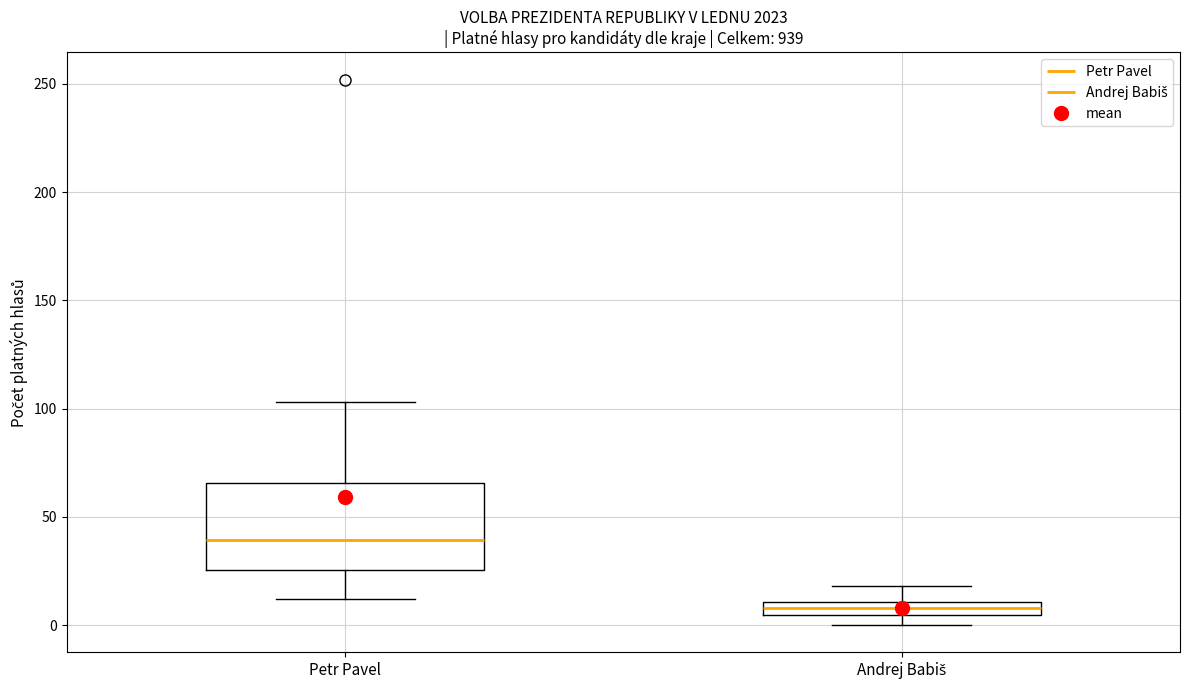

Comparing the boxes themselves (not the whiskers), which one is the tallest?

Petr Pavel